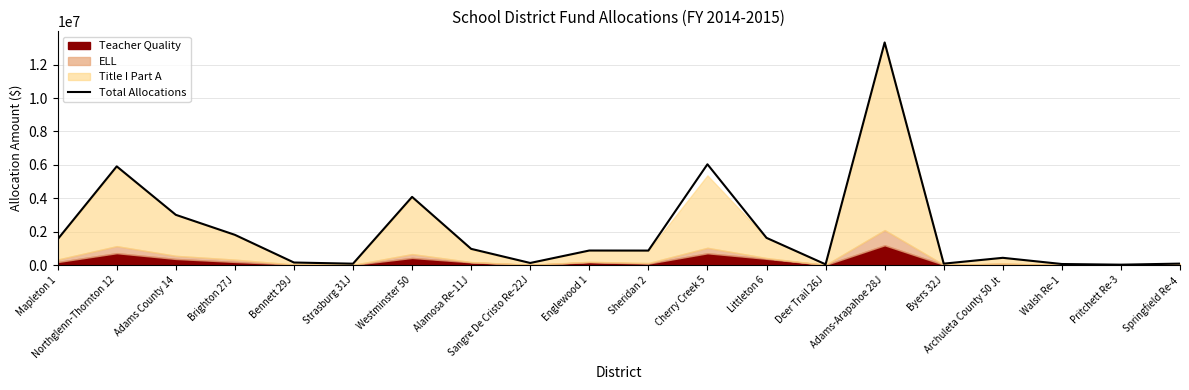

How many interior local valleys (lower than both neighbors) does the data have?

6